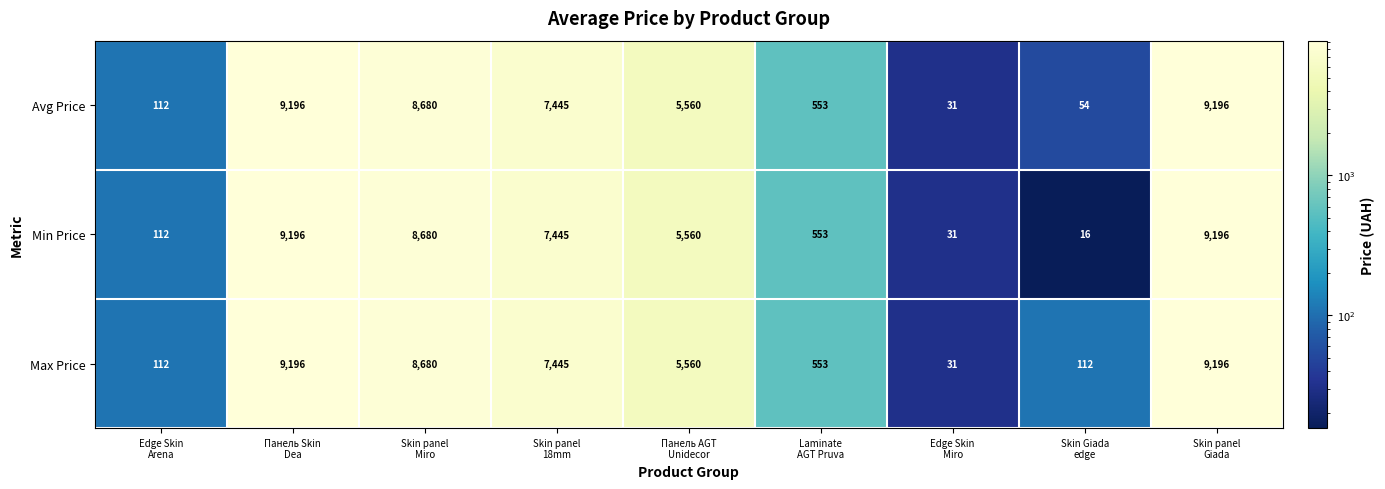

What is the difference between the maximum and minimum values in the Min Price series?

9180